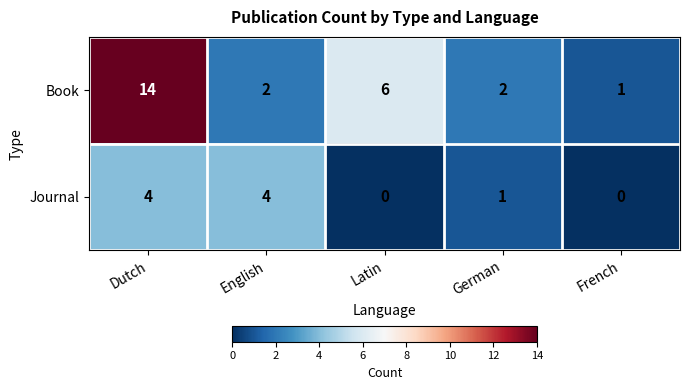

Where does the Book series first go above 2?

Dutch